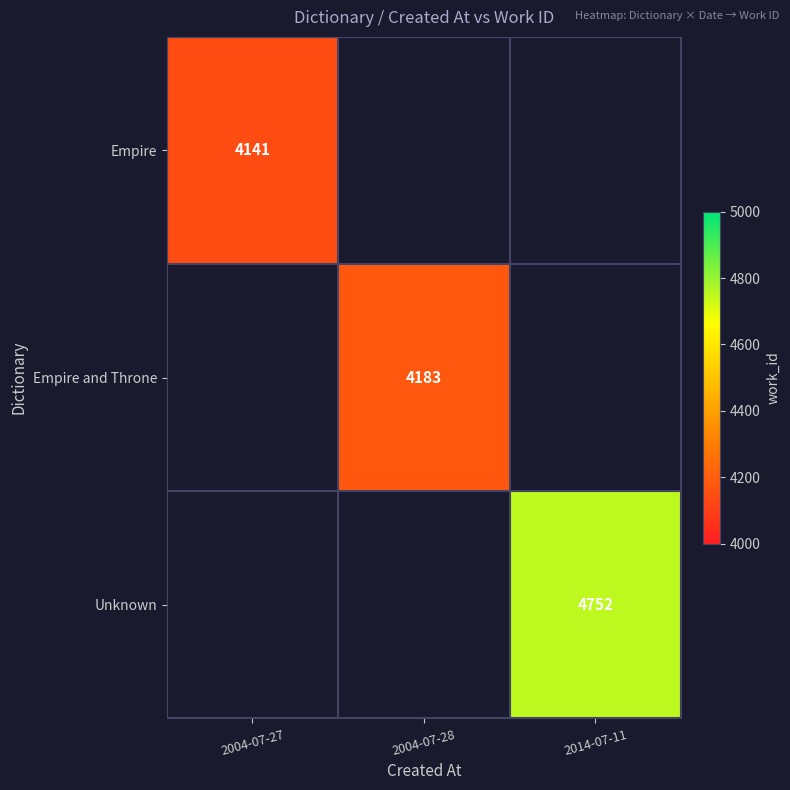

Between 2004-07-28 and 2004-07-27, which is larger?

2004-07-27